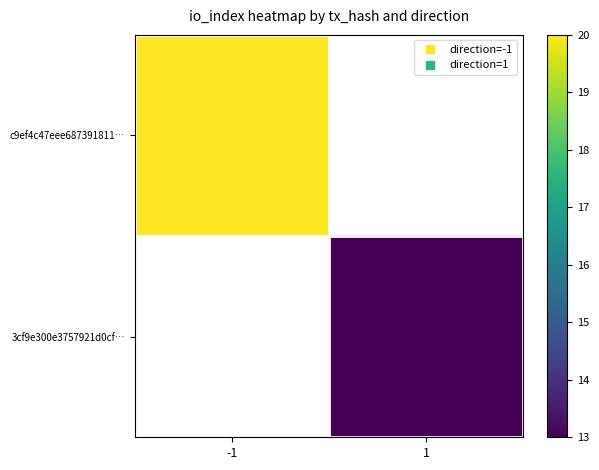

What is the lowest value of the c9ef4c47eee687391811… series?

20.0